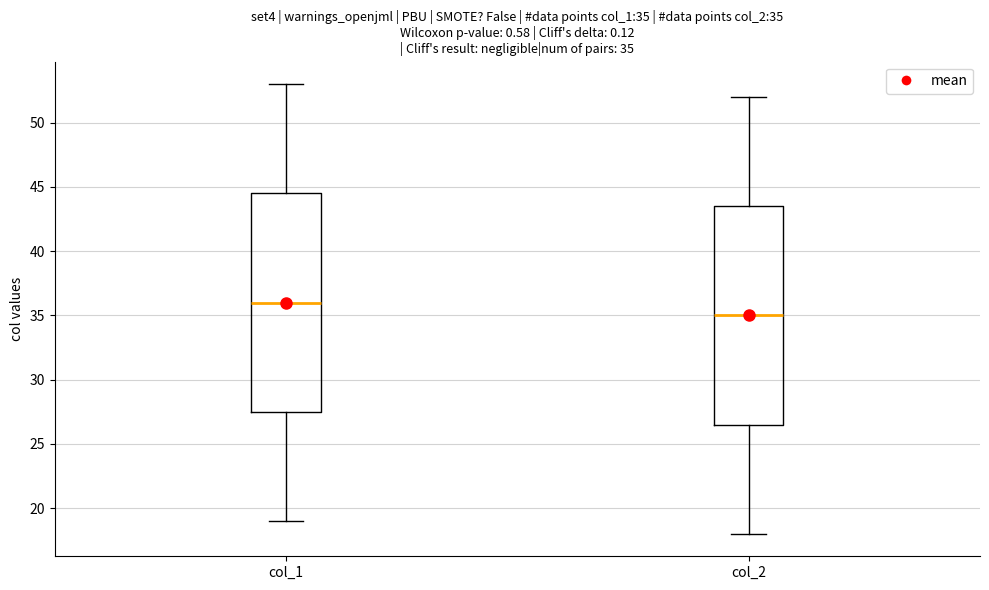

Which box's median line is the lowest?

col_2